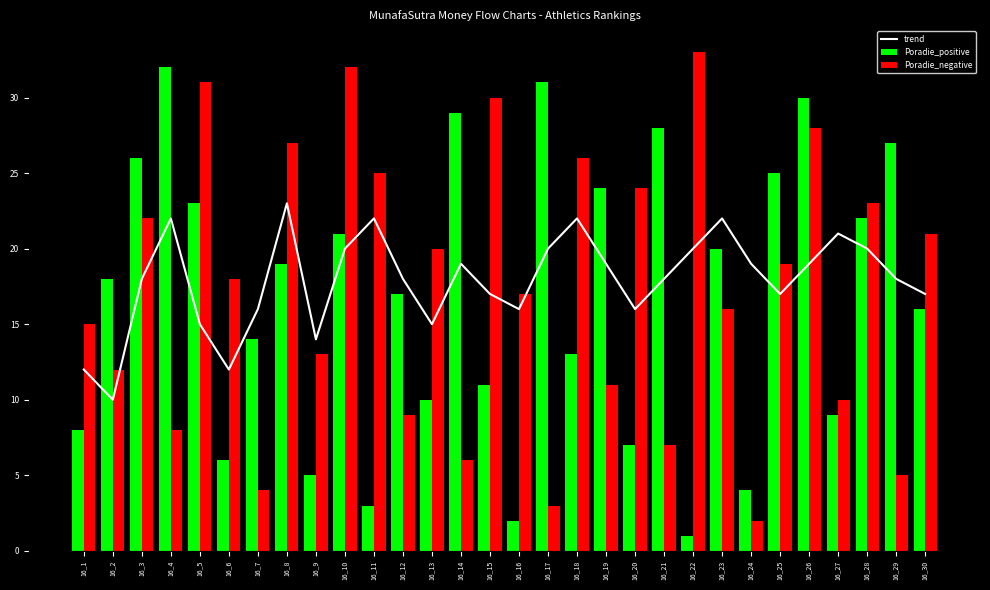

Reading left to right, extract all data points from this chart.

trend: 12	10	18	22	15	12	16	23	14	20	22	18	15	19	17	16	20	22	19	16	18	20	22	19	17	19	21	20	18	17
Poradie_positive: 8	18	26	32	23	6	14	19	5	21	3	17	10	29	11	2	31	13	24	7	28	1	20	4	25	30	9	22	27	16
Poradie_negative: 15	12	22	8	31	18	4	27	13	32	25	9	20	6	30	17	3	26	11	24	7	33	16	2	19	28	10	23	5	21